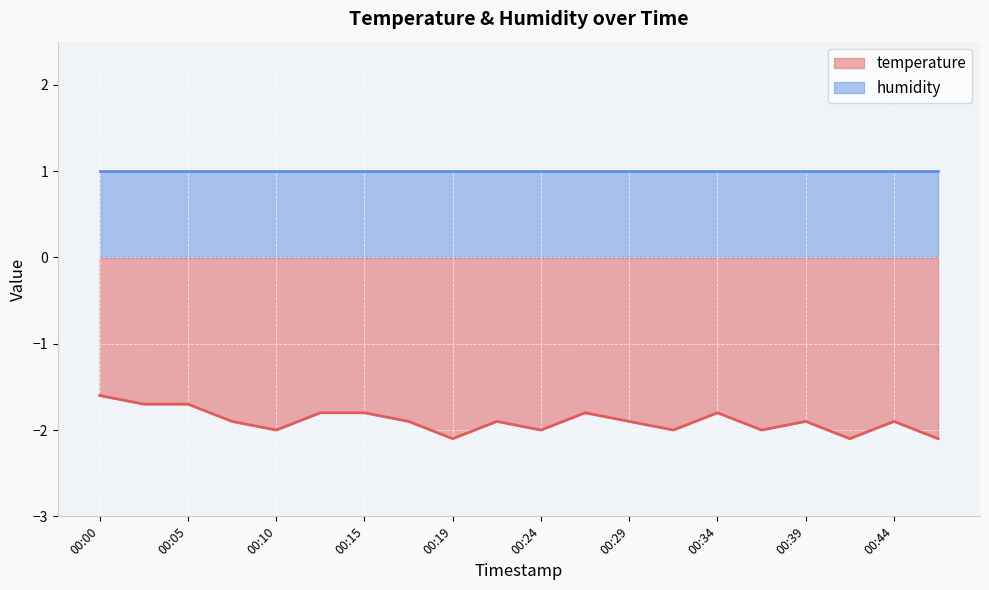

The value at 00:12 is -1.8. True or false?

True